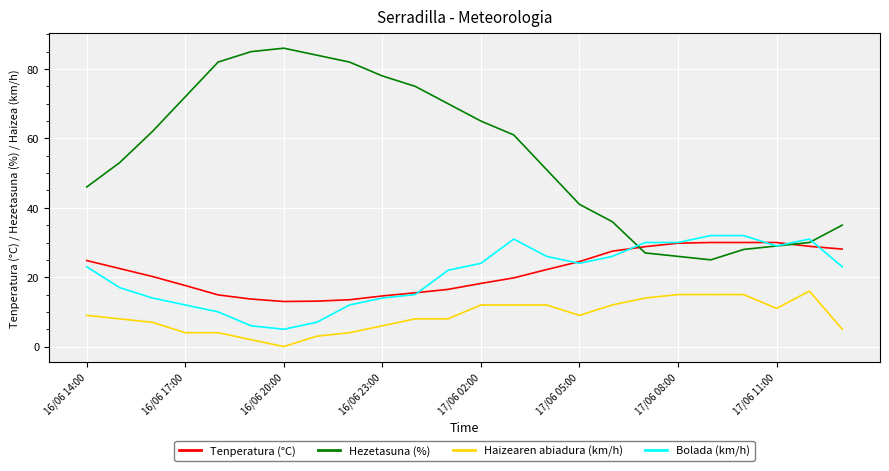

Which series has the largest total across all categories?

Hezetasuna (%)